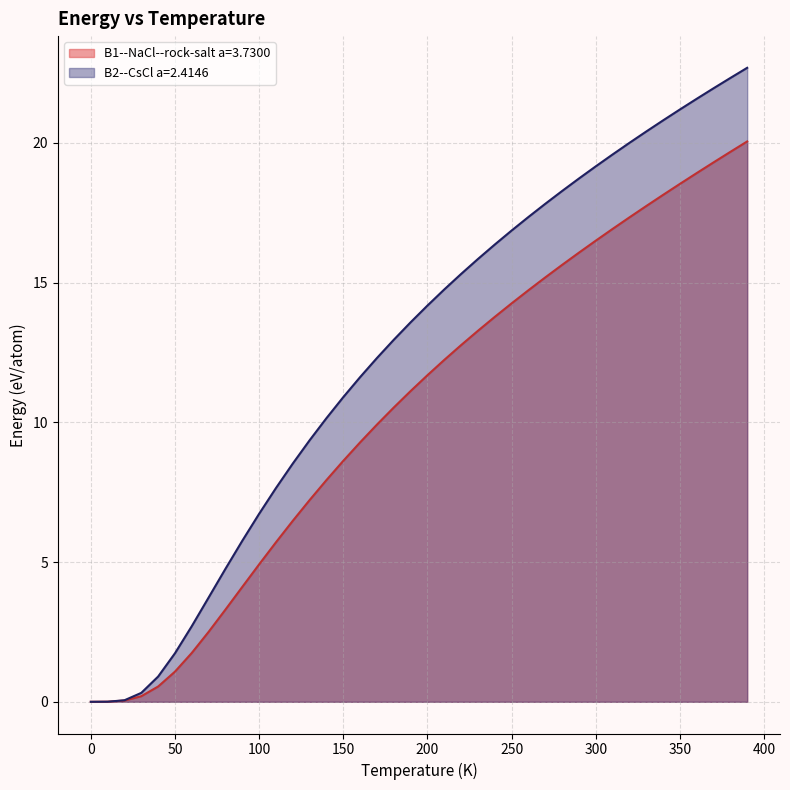

What is the difference between the second highest and minimum values in the B2--CsCl a=2.4146 series?

22.3